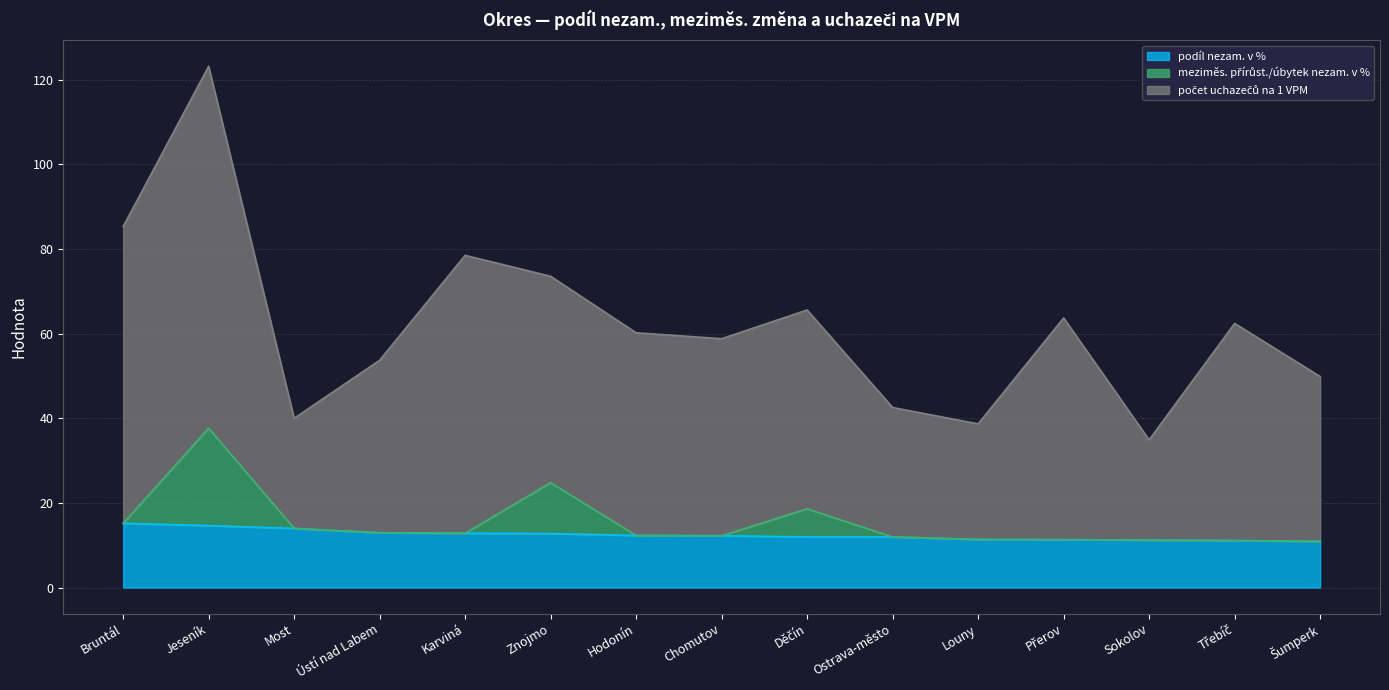

What is the lowest value of the podíl nezam. v % series?

10.9